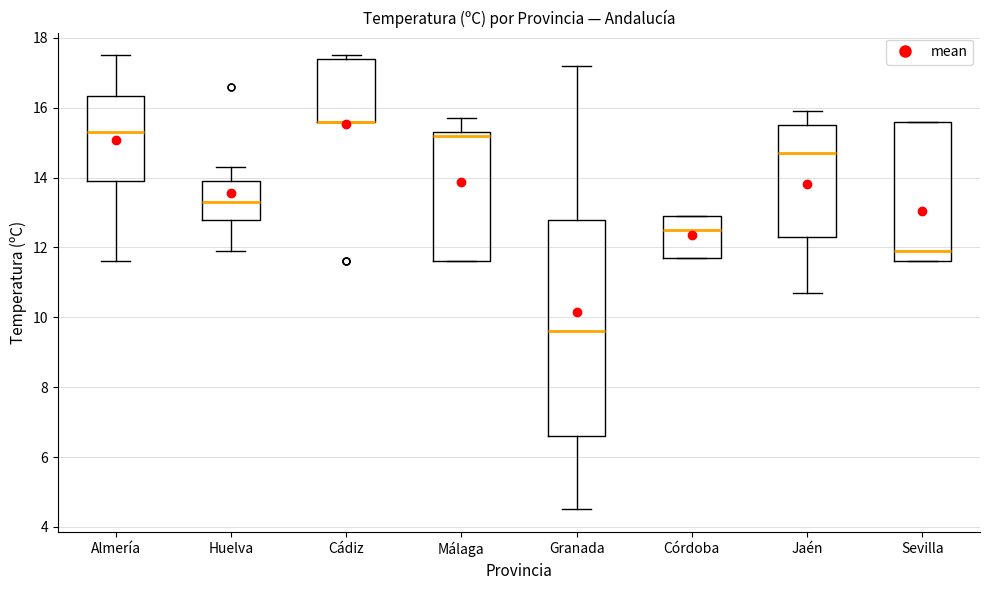

Which box is the tallest, from its lower edge to its upper edge?

Granada